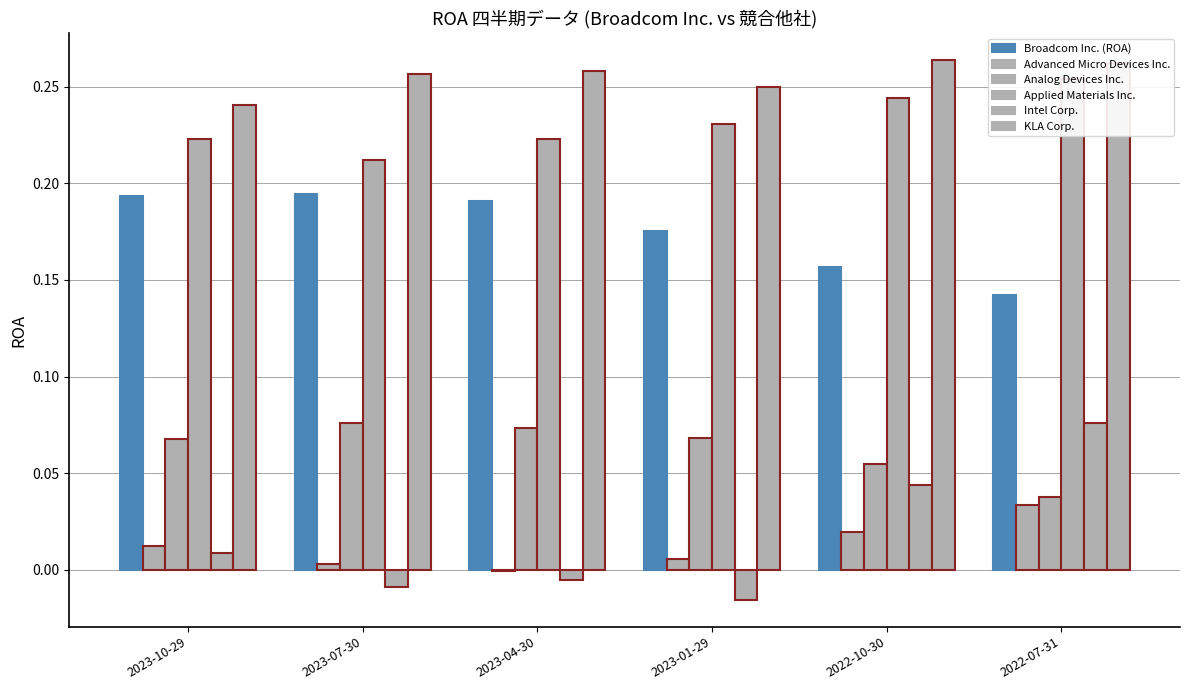

Which series has the largest range (max minus min)?

Intel Corp.